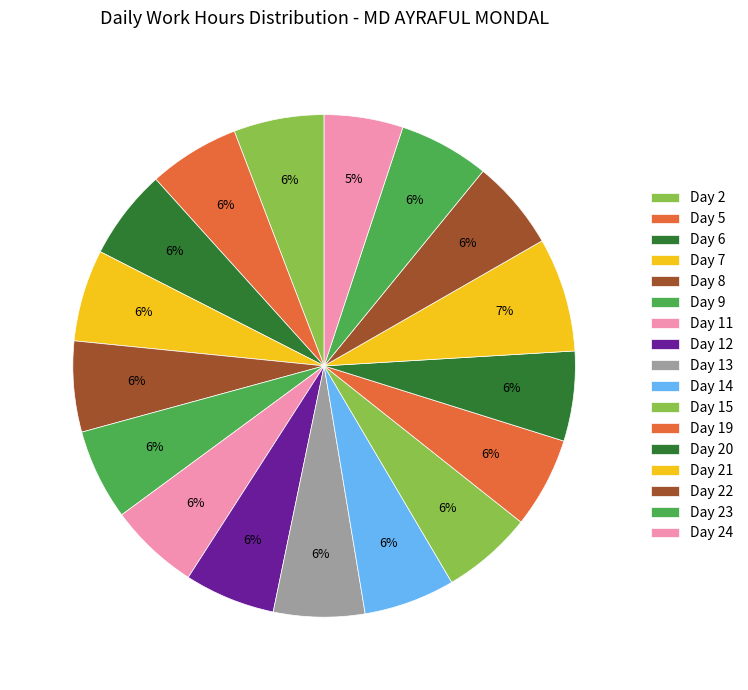

To the nearest percent, what percentage of the pie is Day 5?

6%